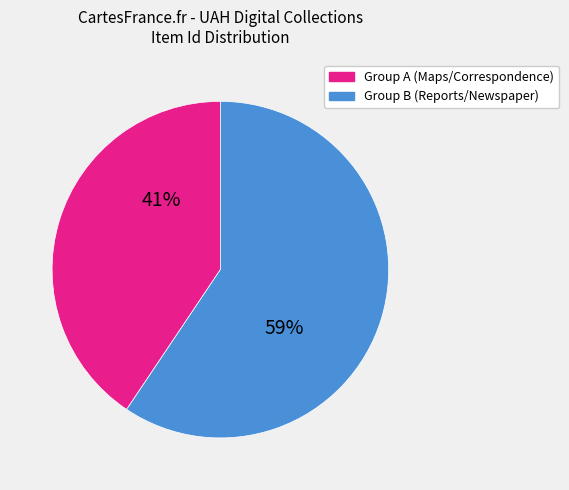

To the nearest percent, what is the average slice percentage?

50%